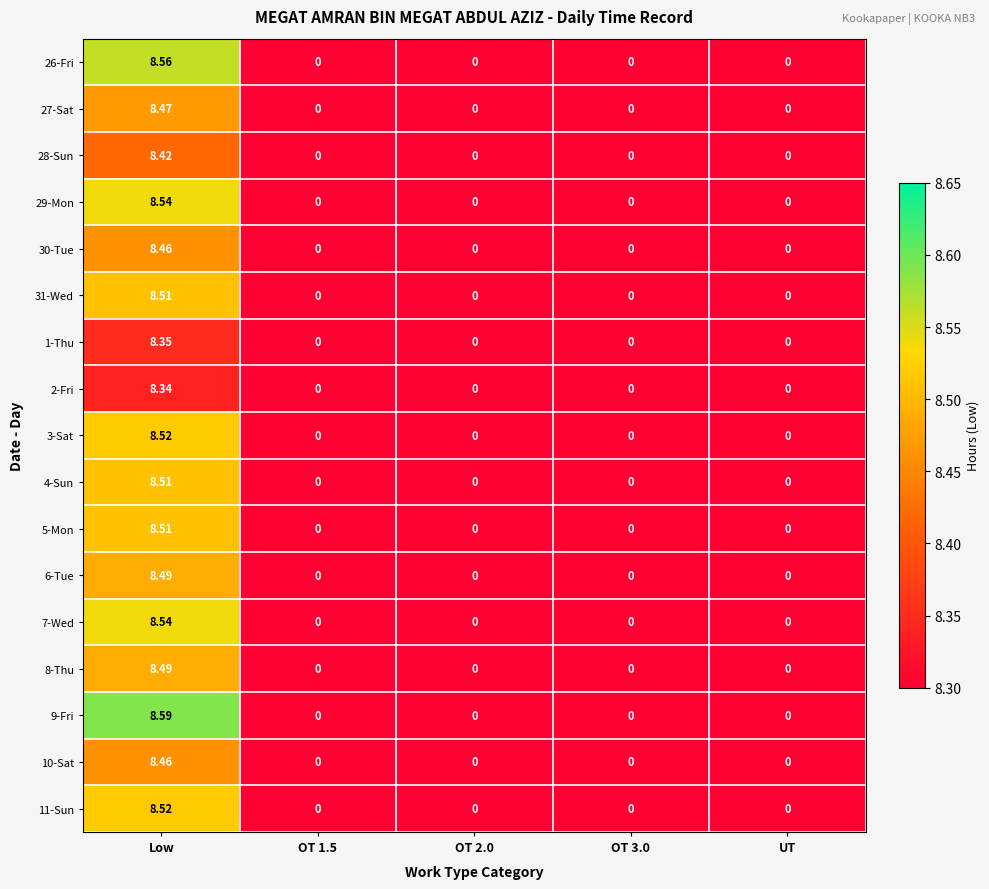

At which category is the sum across all series the highest?

Low